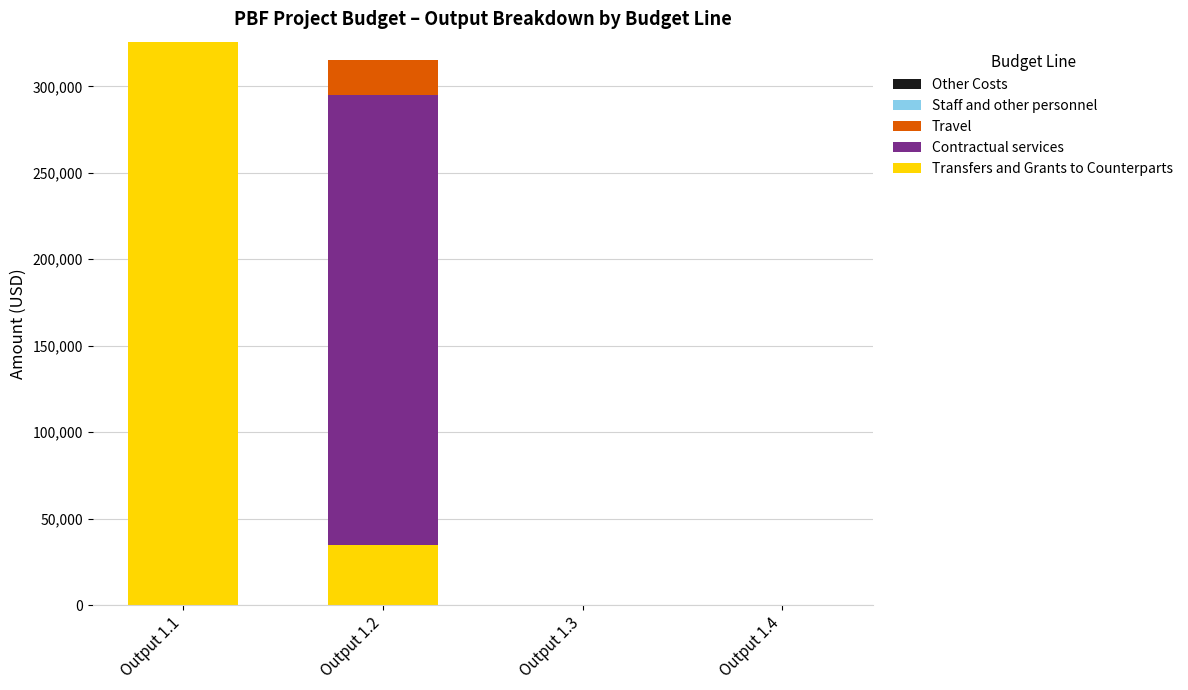

What is the sum of all Transfers and Grants to Counterparts values?

360855